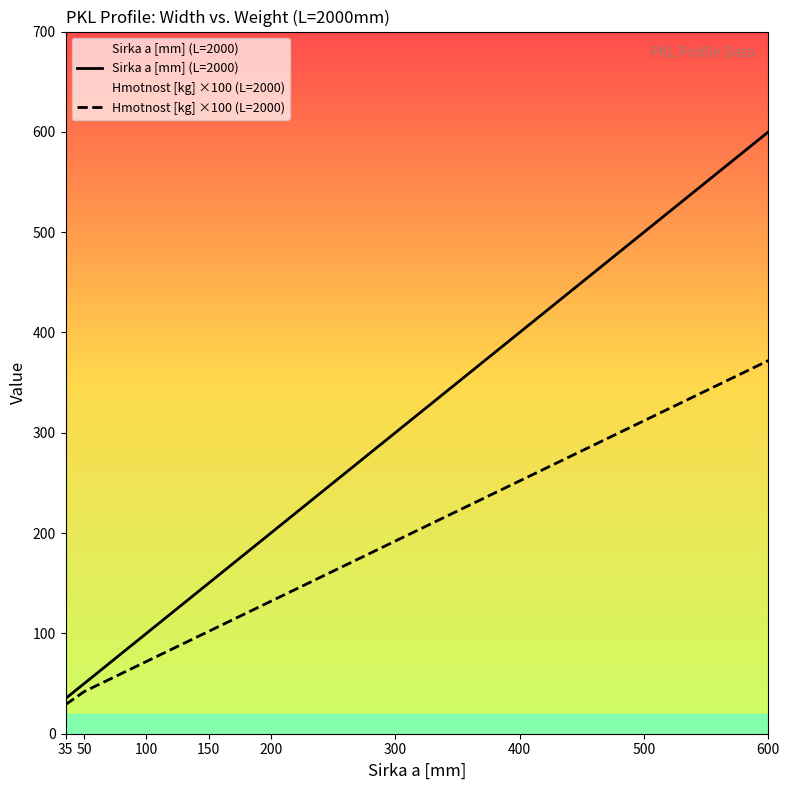

What is the total value across all series at 500?

812.0